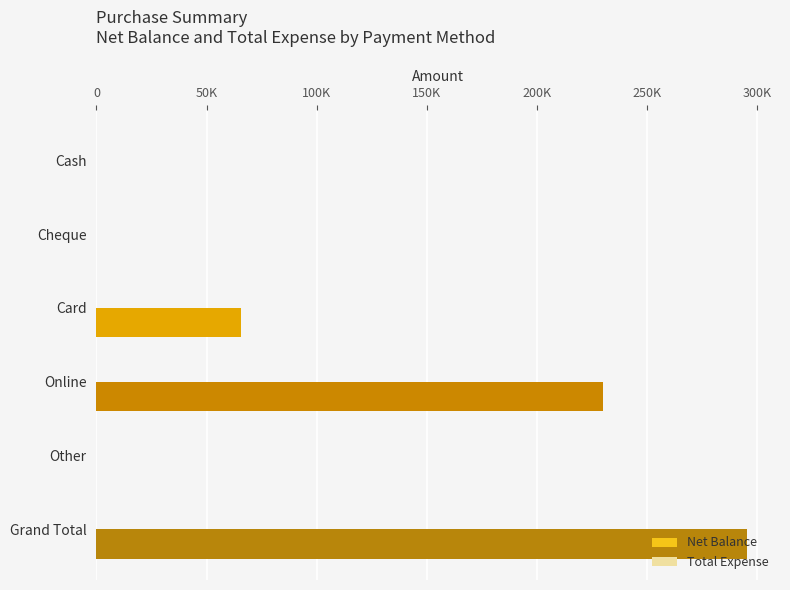

Are the bars horizontal?

Yes